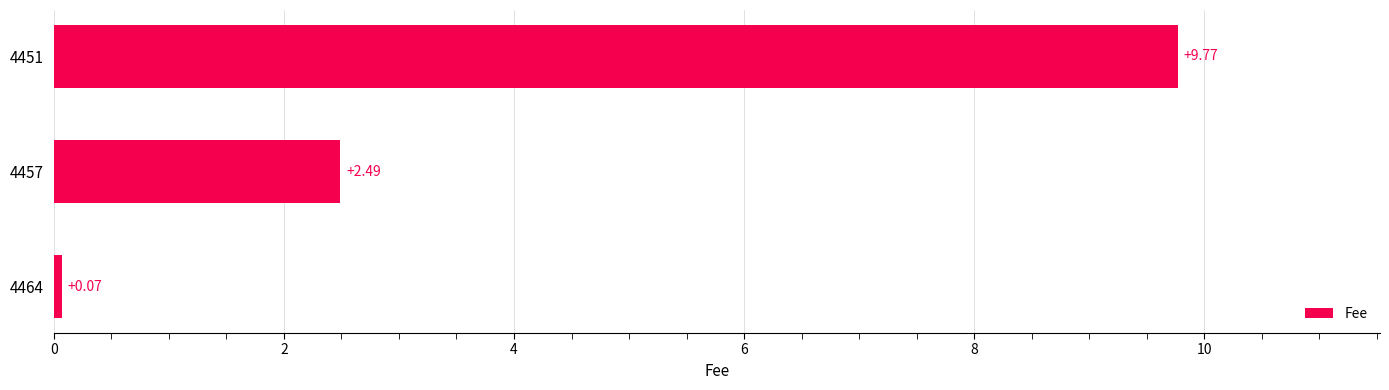

What is the change in value from 4464 to 4457?

+2.4